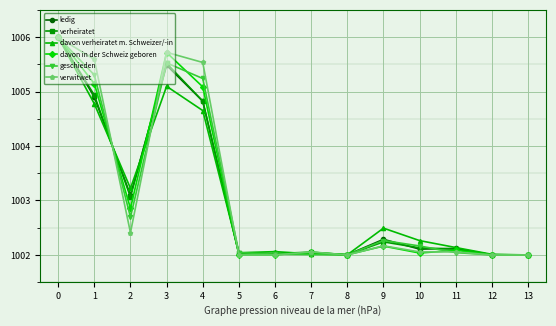

What is the maximum value shown in the chart?

1006.0